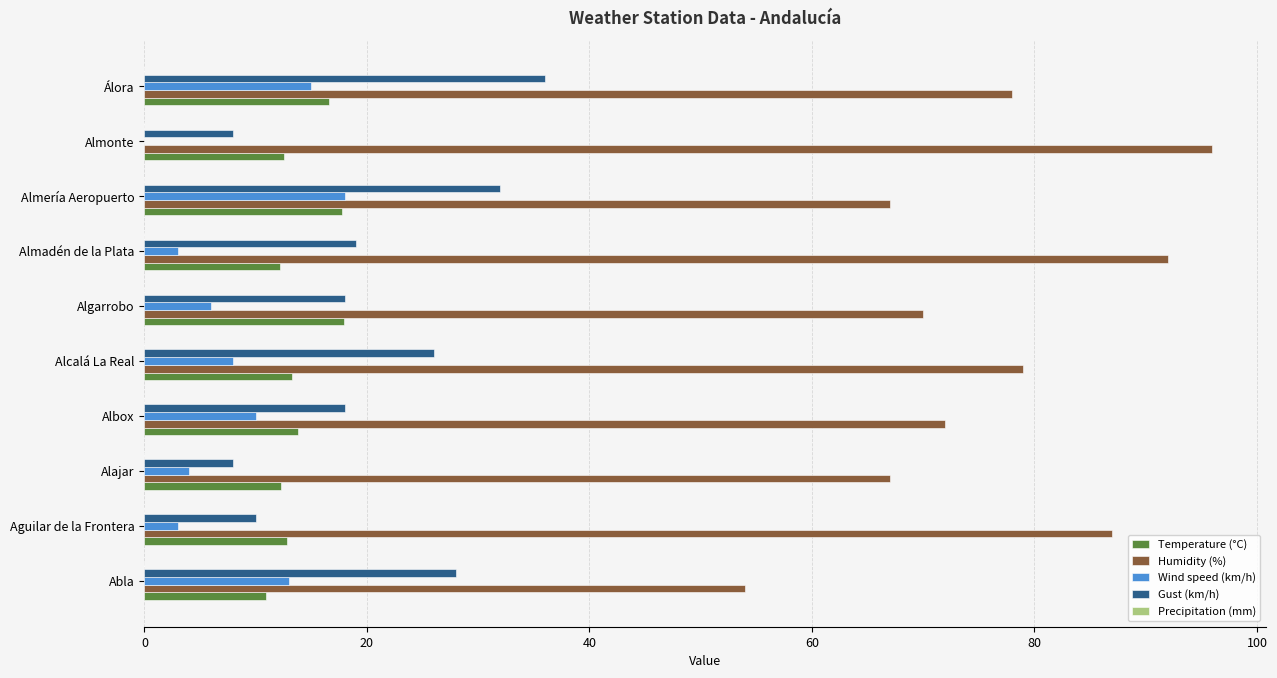

What is the total value across all series at Algarrobo?

111.9